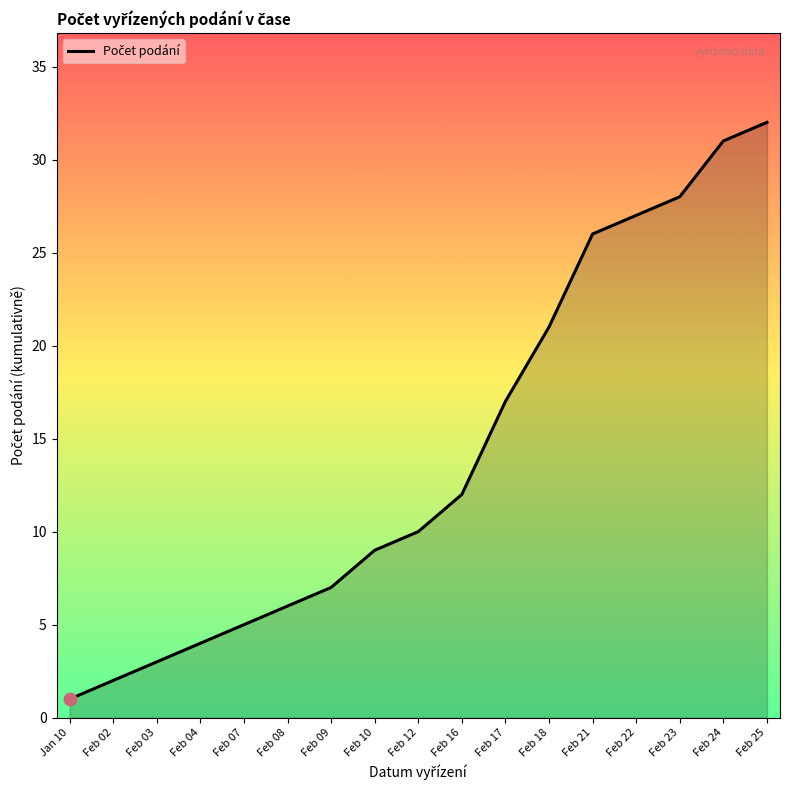

Between Feb 03 and Feb 07, which is larger?

Feb 07